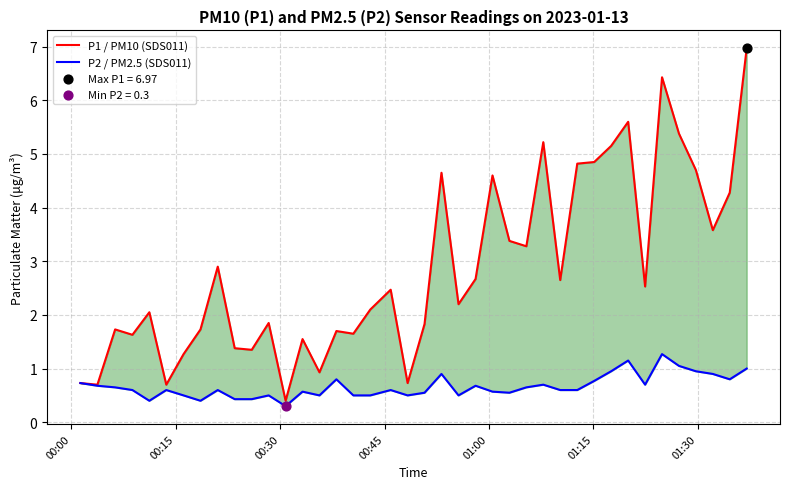

What are all the series names shown in the legend?

P1 / PM10 (SDS011), P2 / PM2.5 (SDS011)